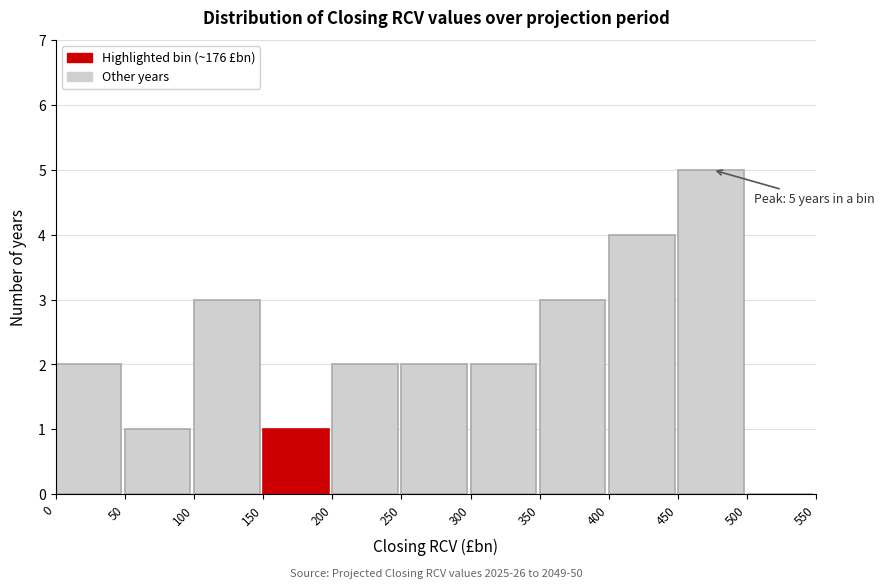

Over which range of the x-axis is the bar tallest?

450 to 500